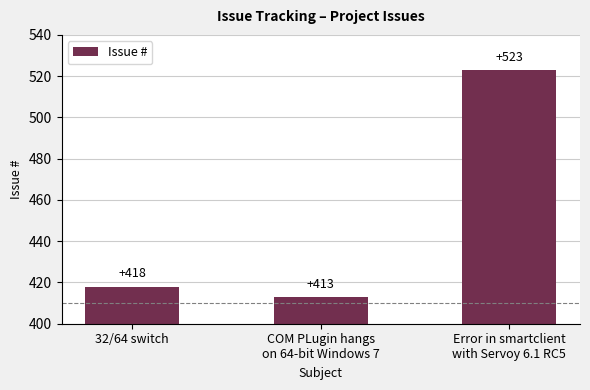

What is the greatest value displayed?

523